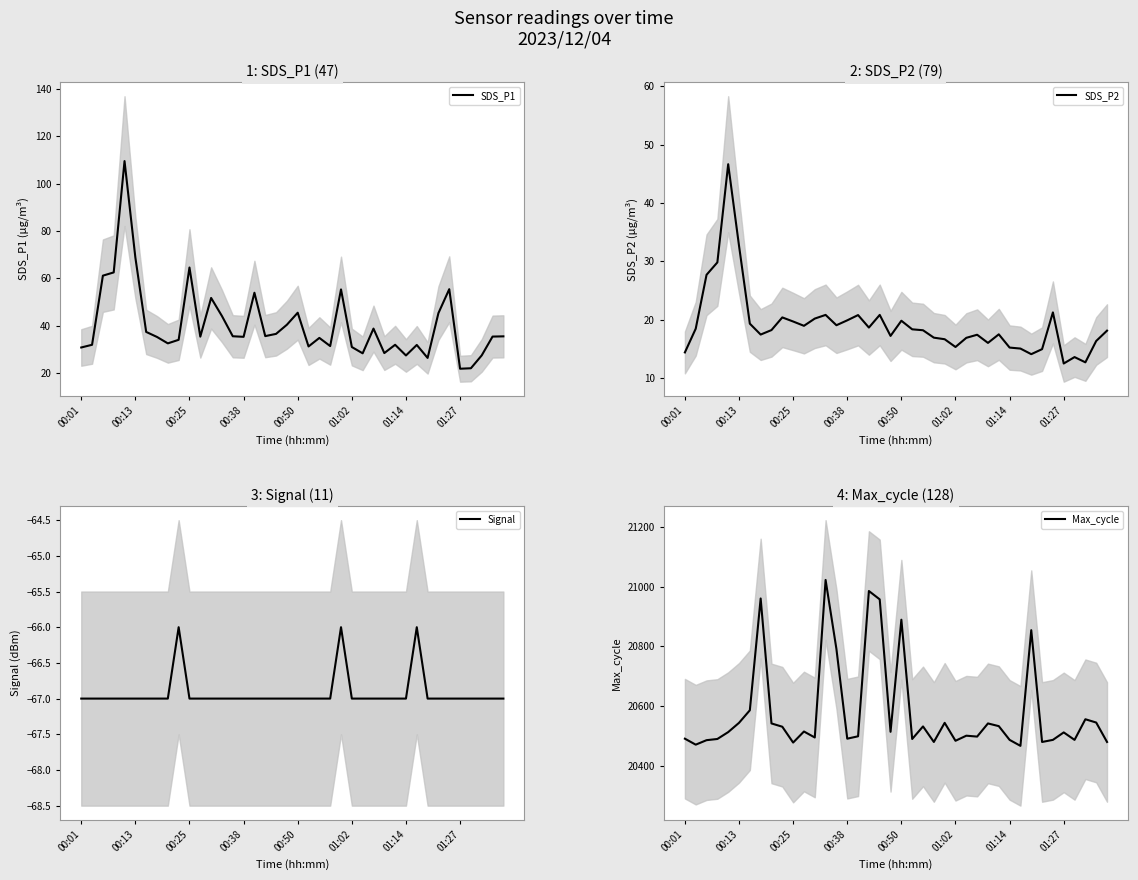

What position from the right is 8?

32